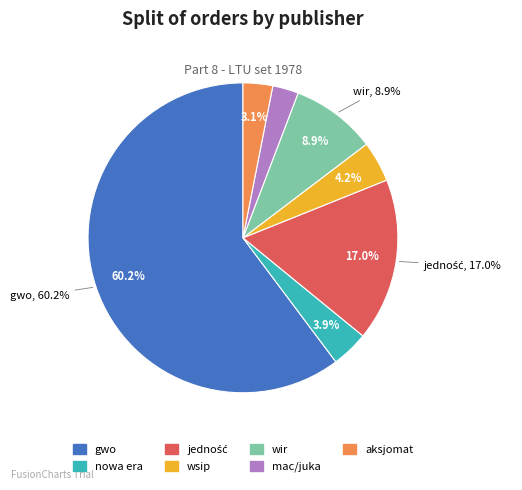

How much of the chart is everything except mac/juka?

97.3%